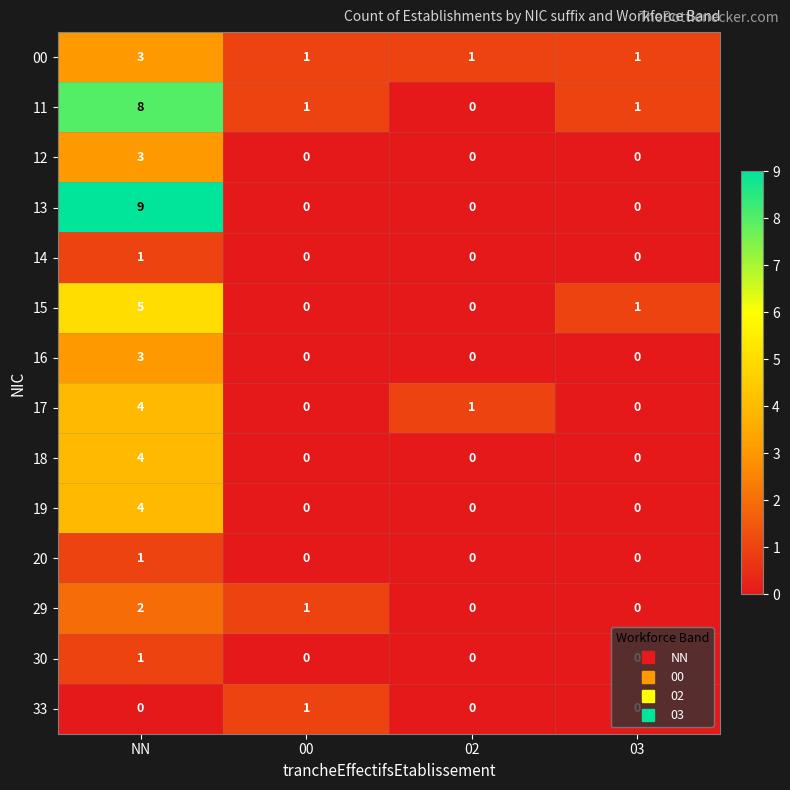

What is the greatest value displayed?

9